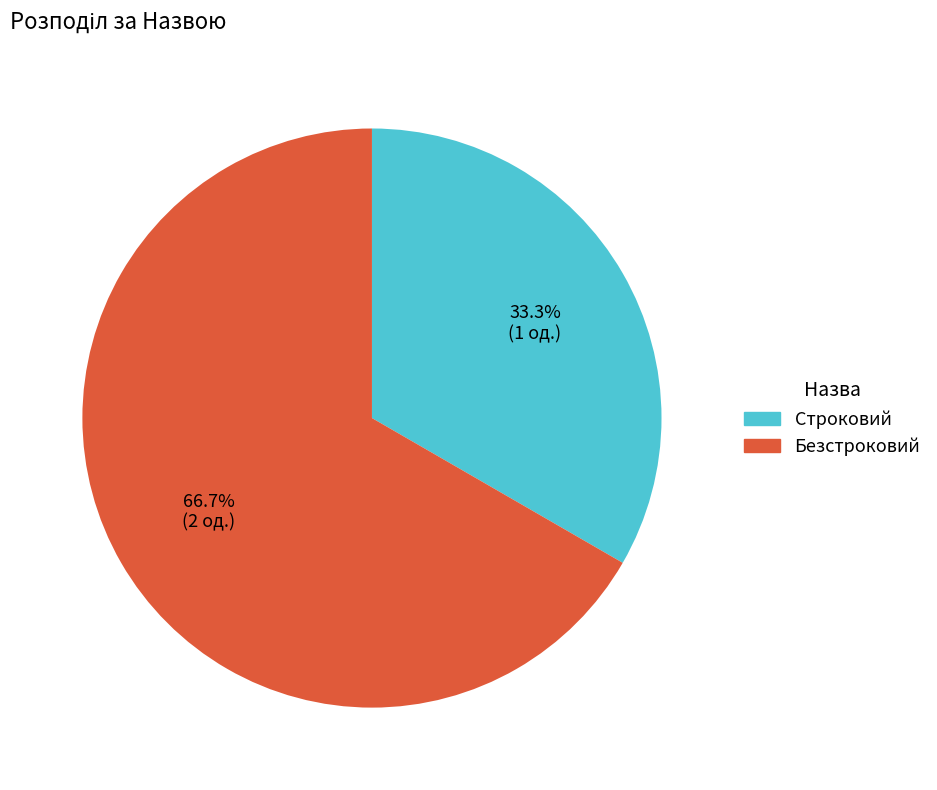

To the nearest percent, what is the combined percentage of Строковий and Безстроковий?

100%